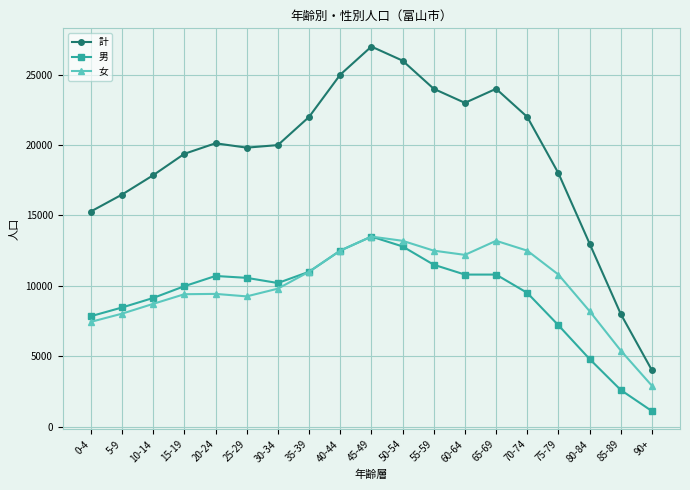

The value of 男 at 90+ is 1100. True or false?

True